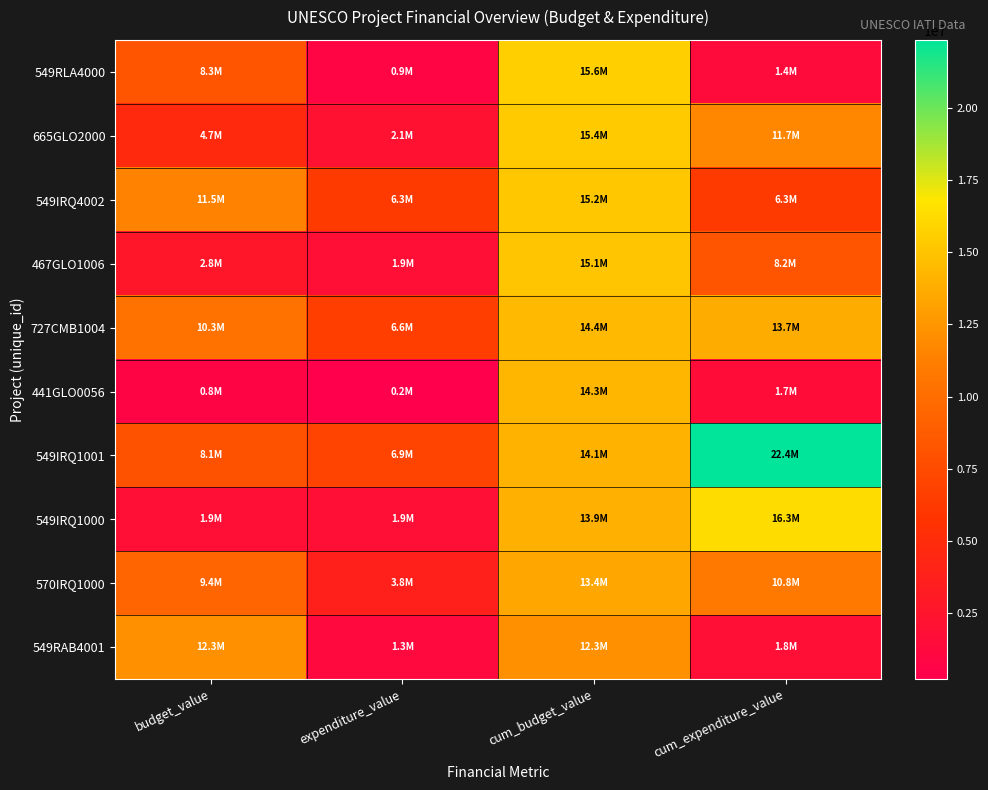

What is the greatest value displayed?

22352689.0